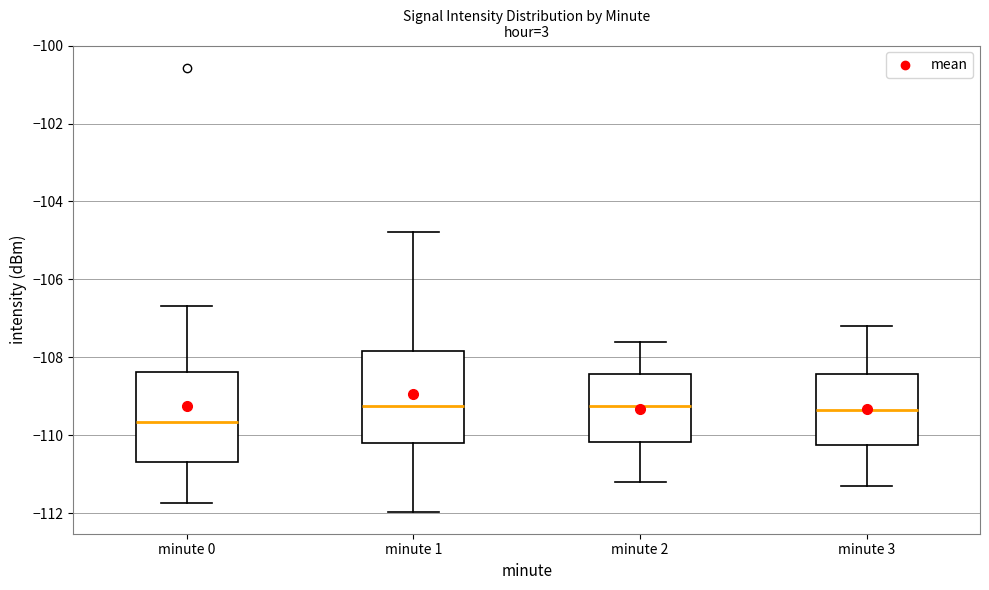

Which box has the lowest median line?

minute 0